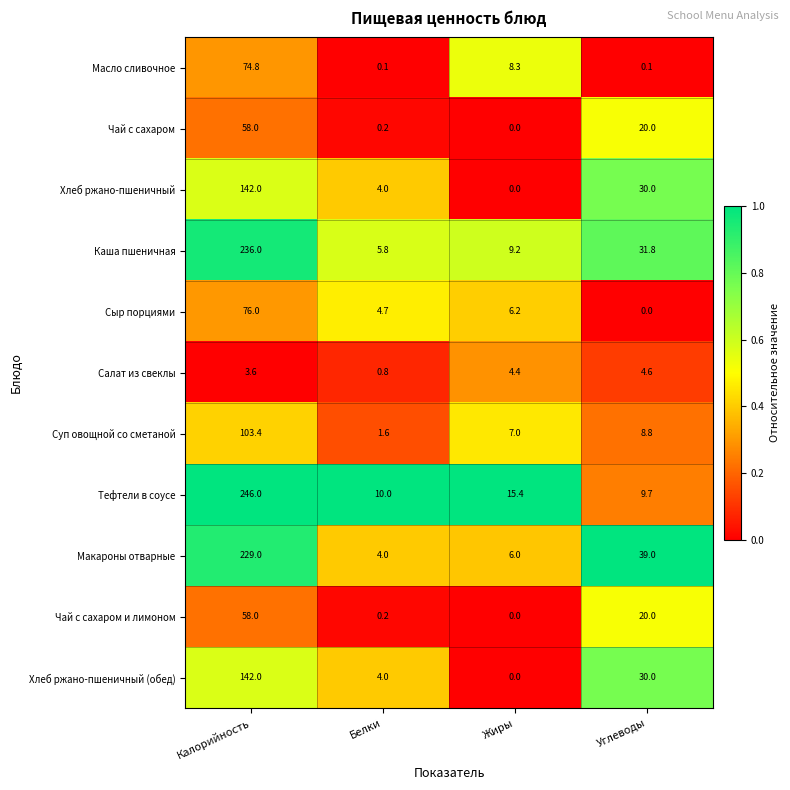

At how many categories does at least one series exceed 0?

4